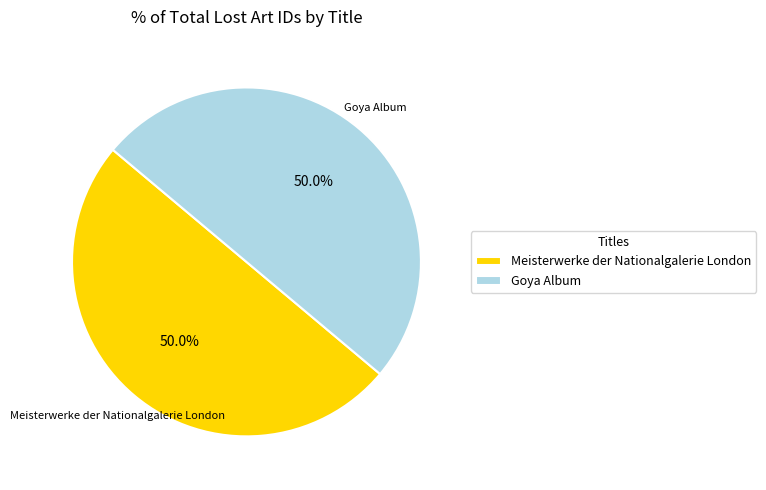

Do Meisterwerke der Nationalgalerie London and Goya Album together represent more than half of the pie?

Yes